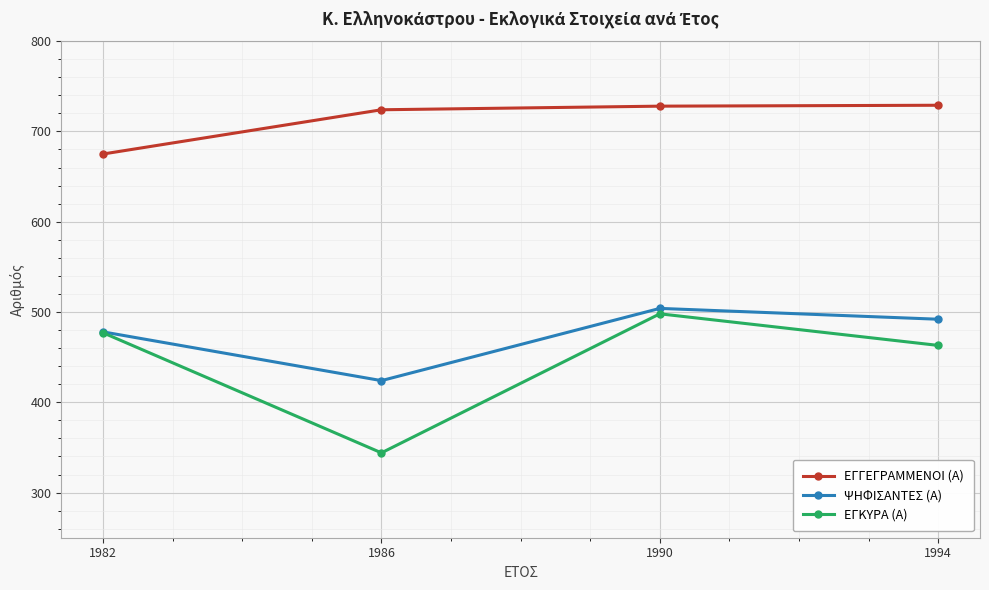

Which series has the largest total across all categories?

ΕΓΓΕΓΡΑΜΜΕΝΟΙ (Α)